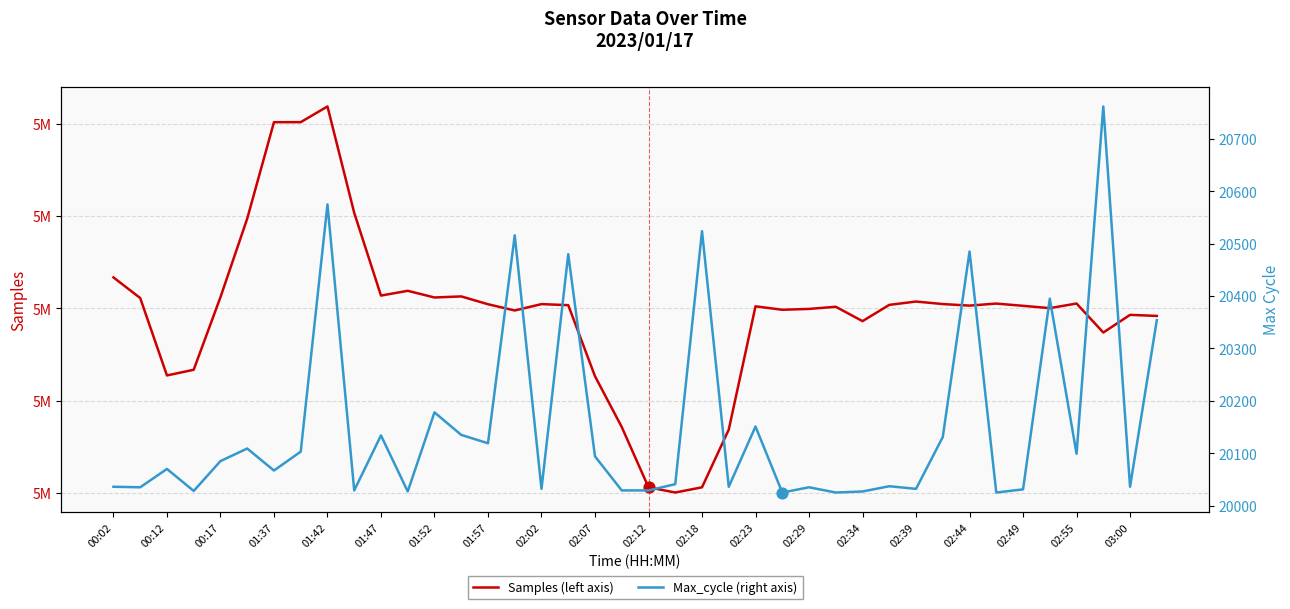

Is the value of Samples (left axis) at 02:07 greater than the value of Max_cycle (right axis) at 03:00?

Yes